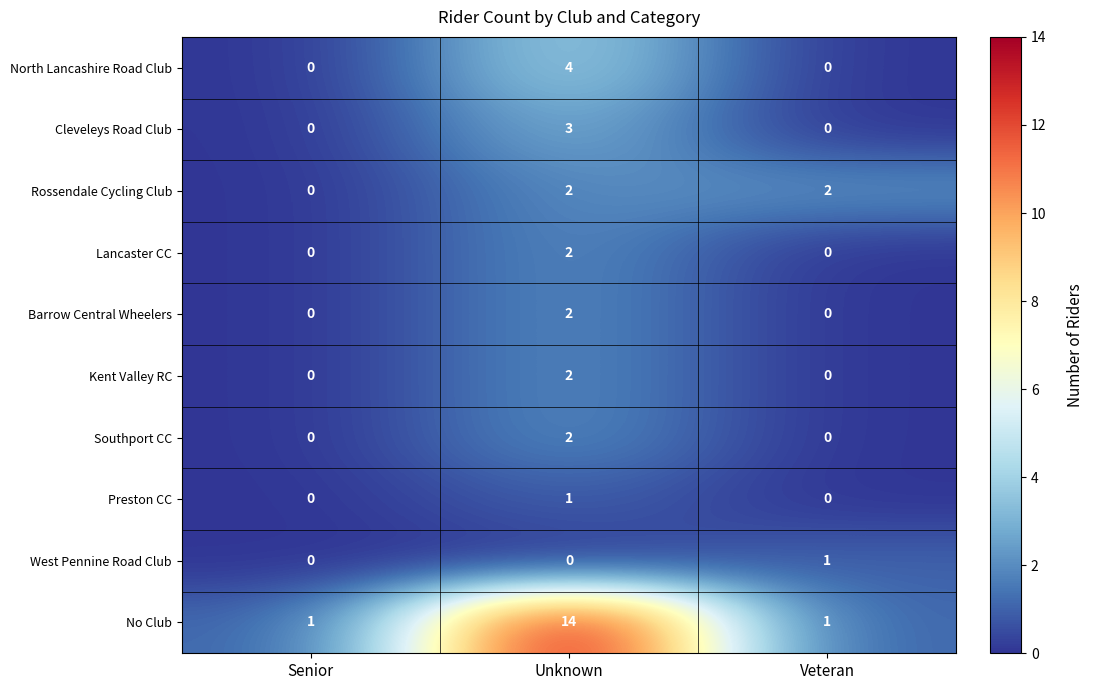

True or false: North Lancashire Road Club has a value of 0 at Senior.

True